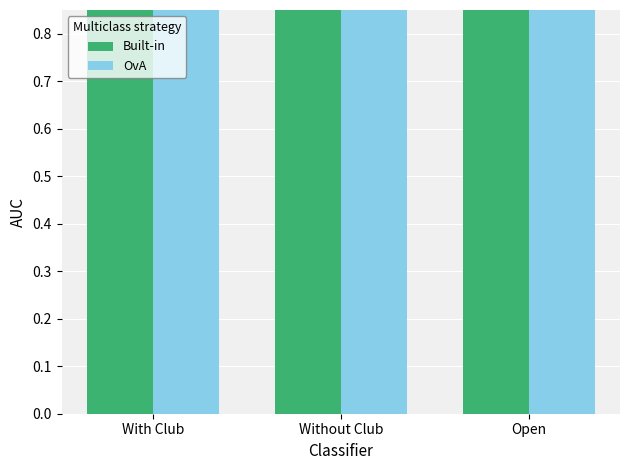

Is it true that OvA equals 27 at Open?

False